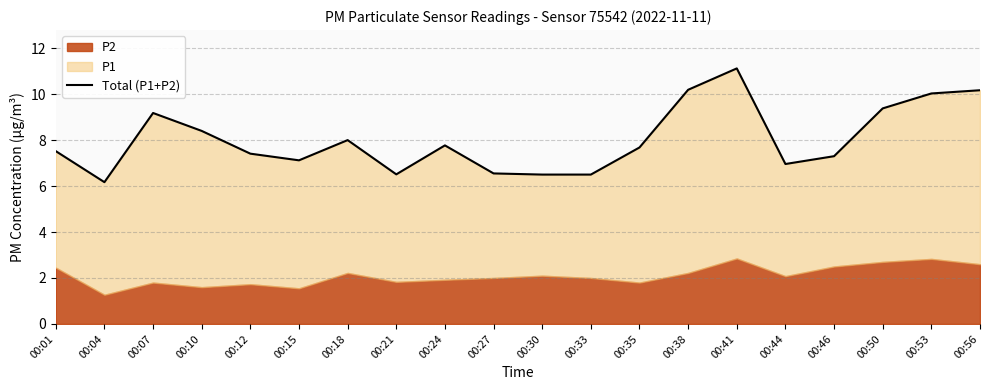

Rank the categories by value from lowest to highest.

00:04, 00:30, 00:33, 00:21, 00:27, 00:44, 00:15, 00:46, 00:12, 00:01, 00:35, 00:24, 00:18, 00:10, 00:07, 00:50, 00:53, 00:56, 00:38, 00:41